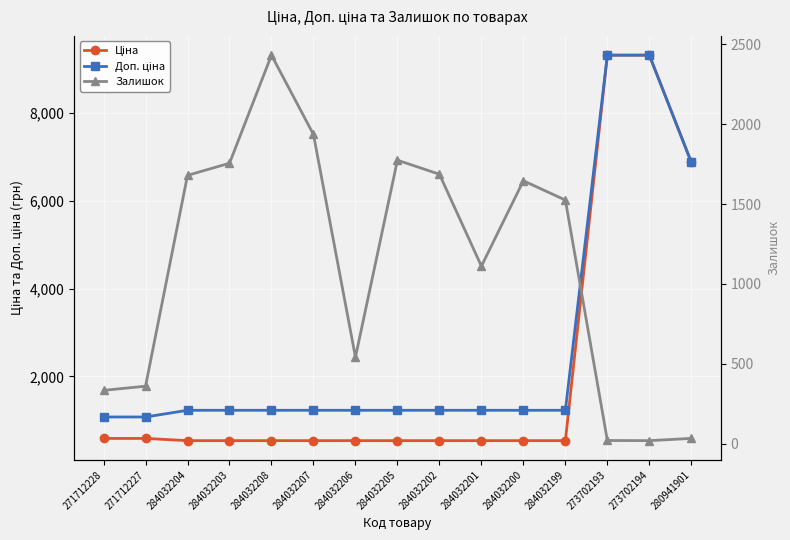

Is the value of Залишок at 271712227 greater than the value of Ціна at 284032202?

No